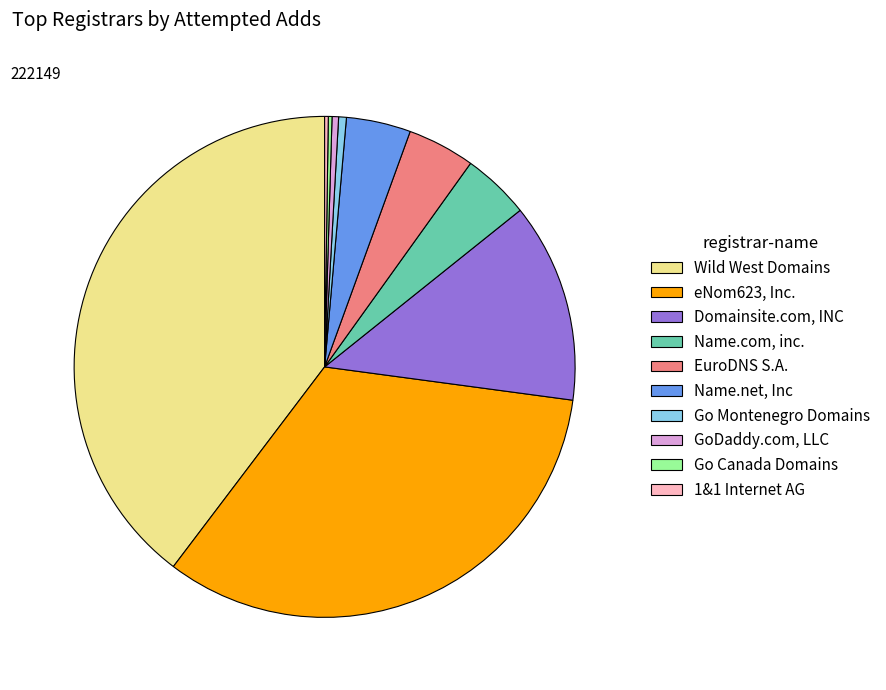

True or false: Name.com, inc. accounts for 4% of the total.

True